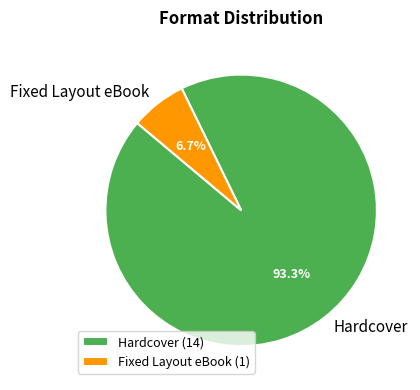

Rank the categories by value from highest to lowest.

Hardcover, Fixed Layout eBook